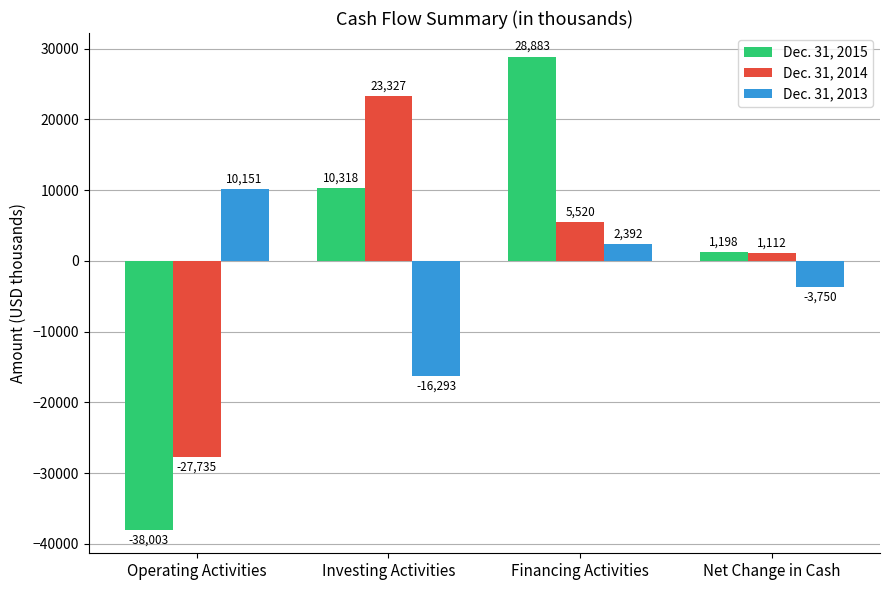

How many positive values does the Dec. 31, 2014 series have?

3